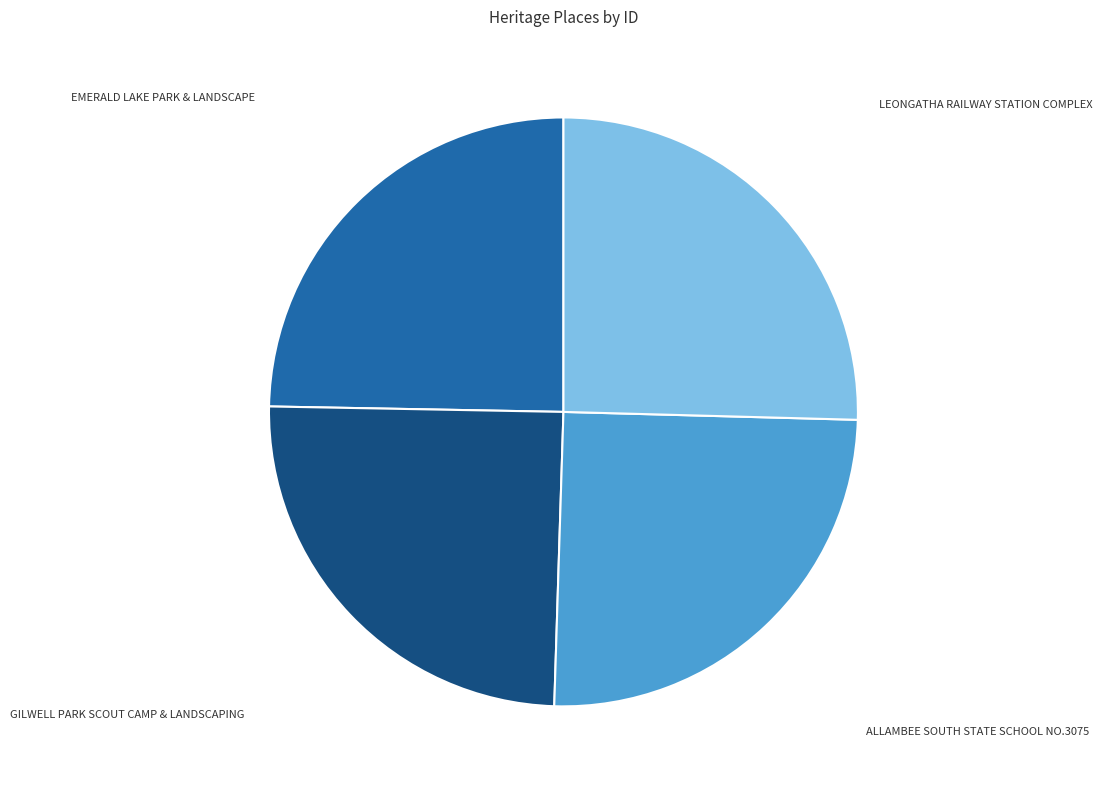

Is GILWELL PARK SCOUT CAMP & LANDSCAPING the majority of the pie?

No